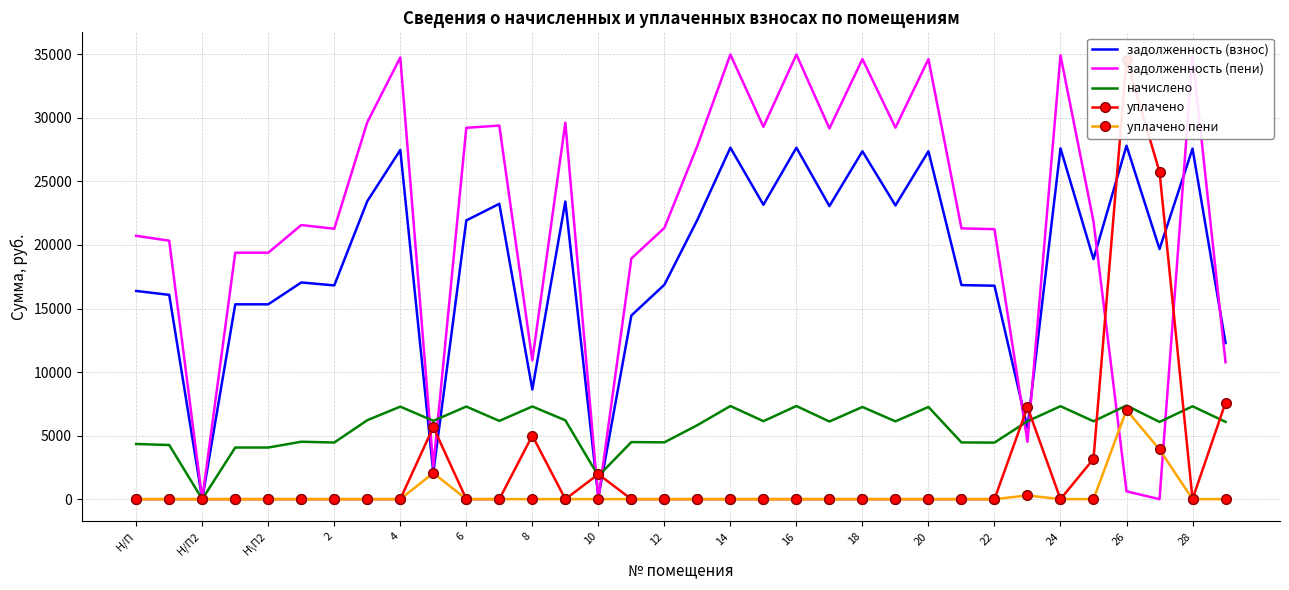

True or false: задолженность (пени) and задолженность (взнос) intersect in this chart.

True